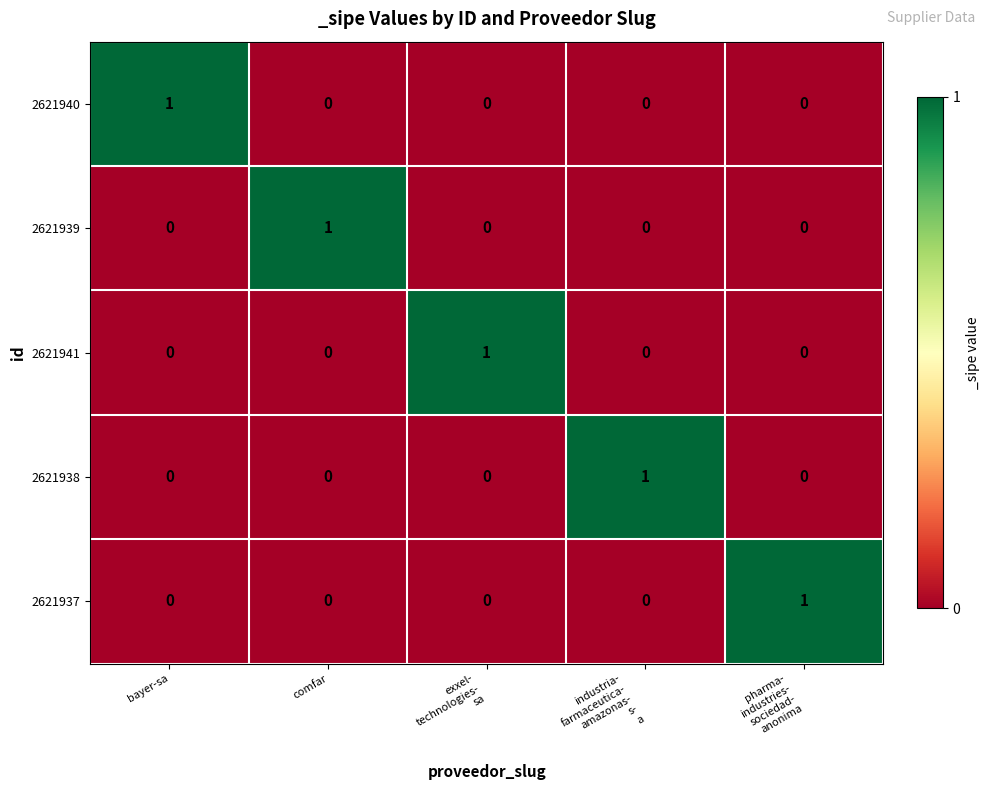

Count the 2621941 values in the range 0 to 1.

5